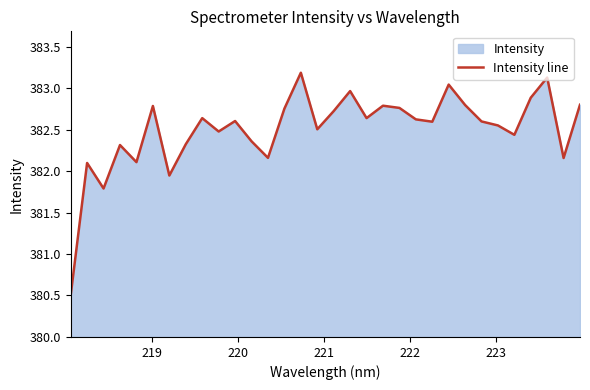

What is the greatest value displayed?

383.2